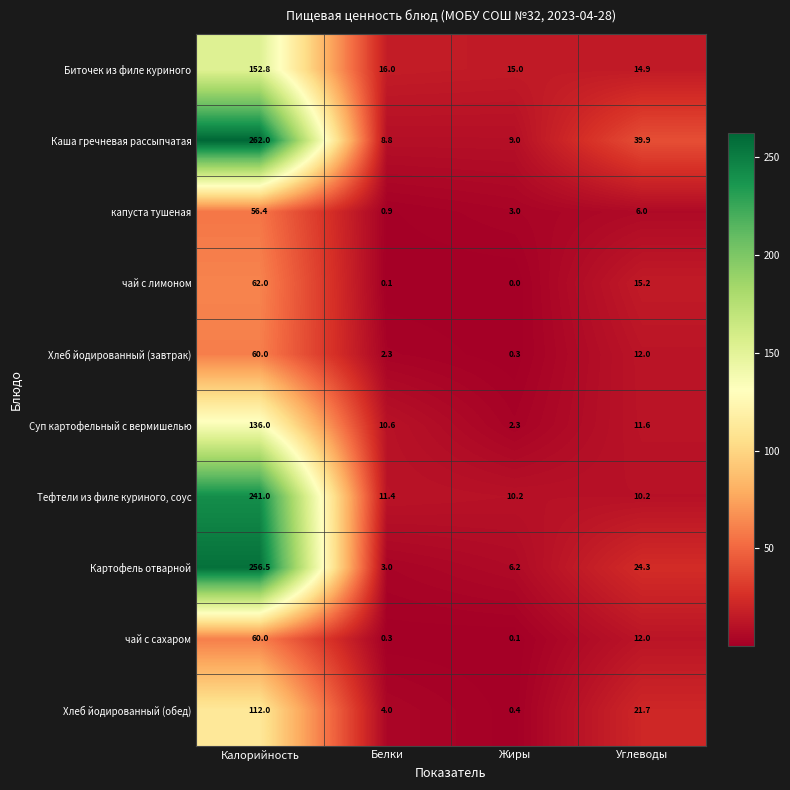

What is the average value of the Тефтели из филе куриного, соус series?

68.2